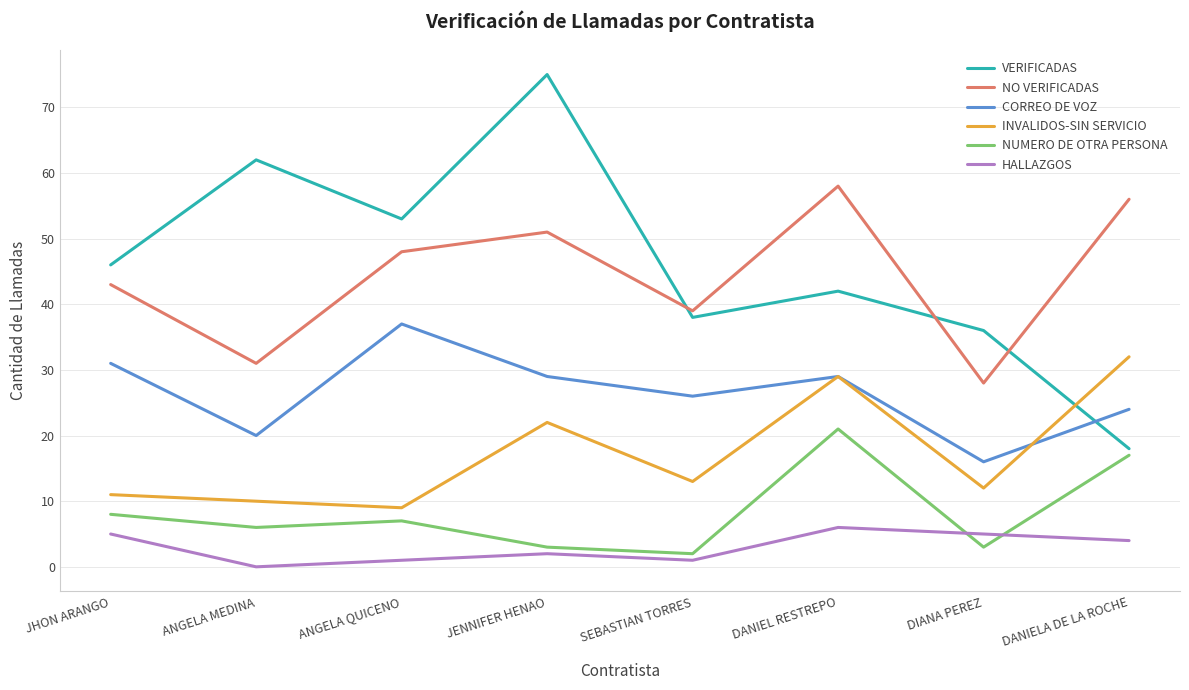

What is the lowest value of the NO VERIFICADAS series?

28